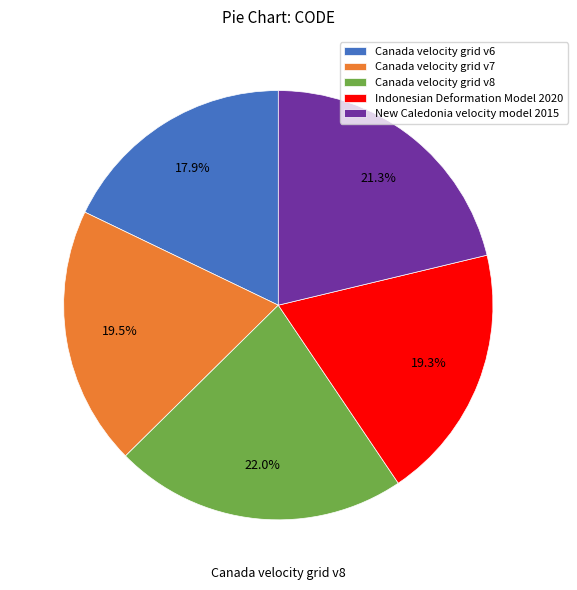

Is it true that Indonesian Deformation Model 2020 is 10% of the pie?

False